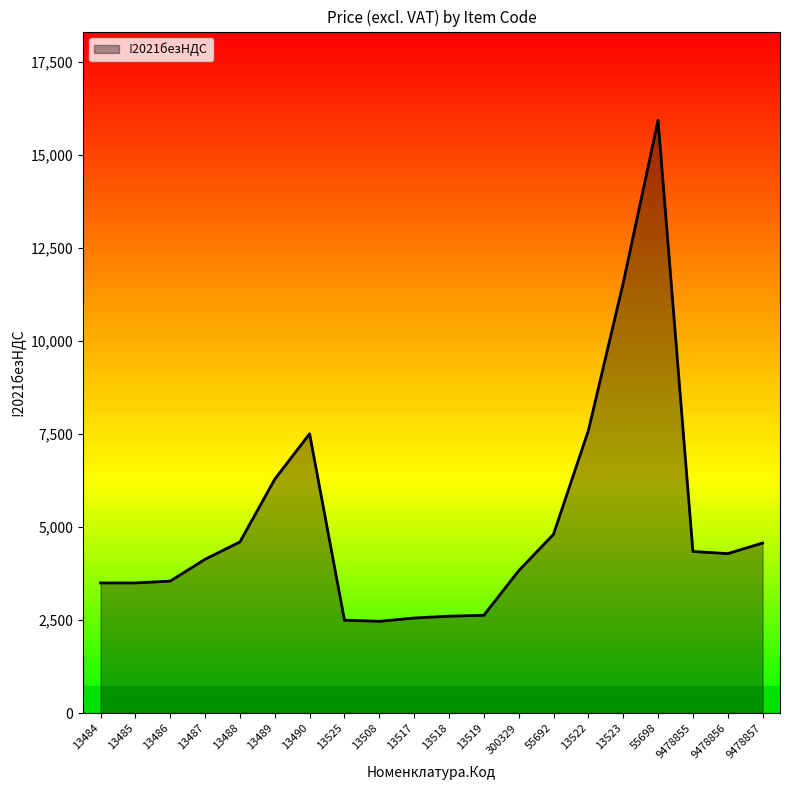

What is the change in value from 55698 to 9478856?

-11647